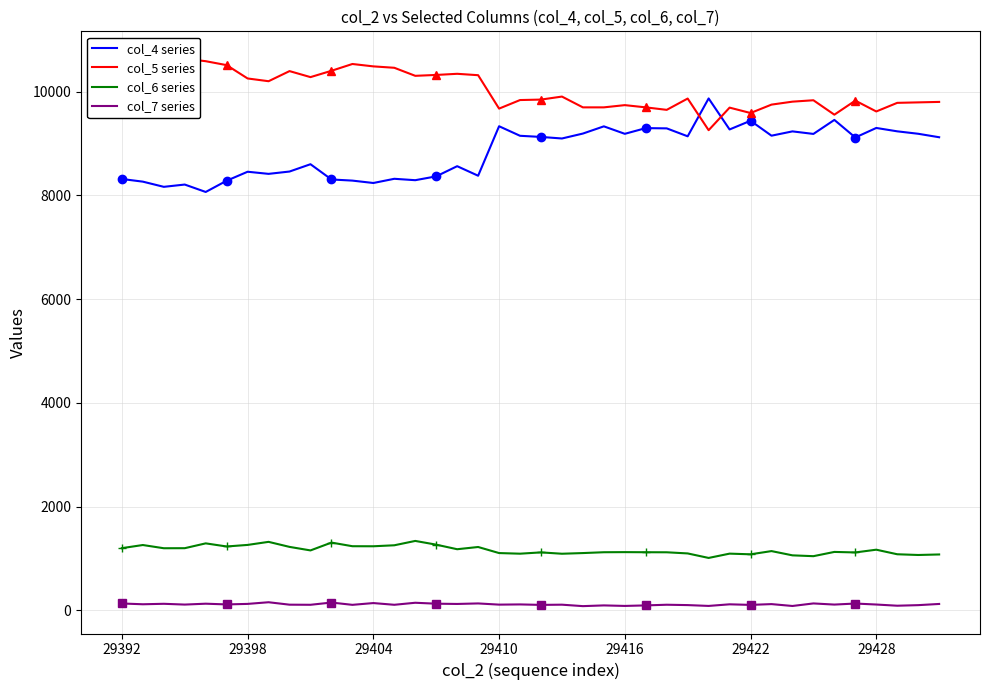

True or false: col_4 series and col_6 series intersect in this chart.

False